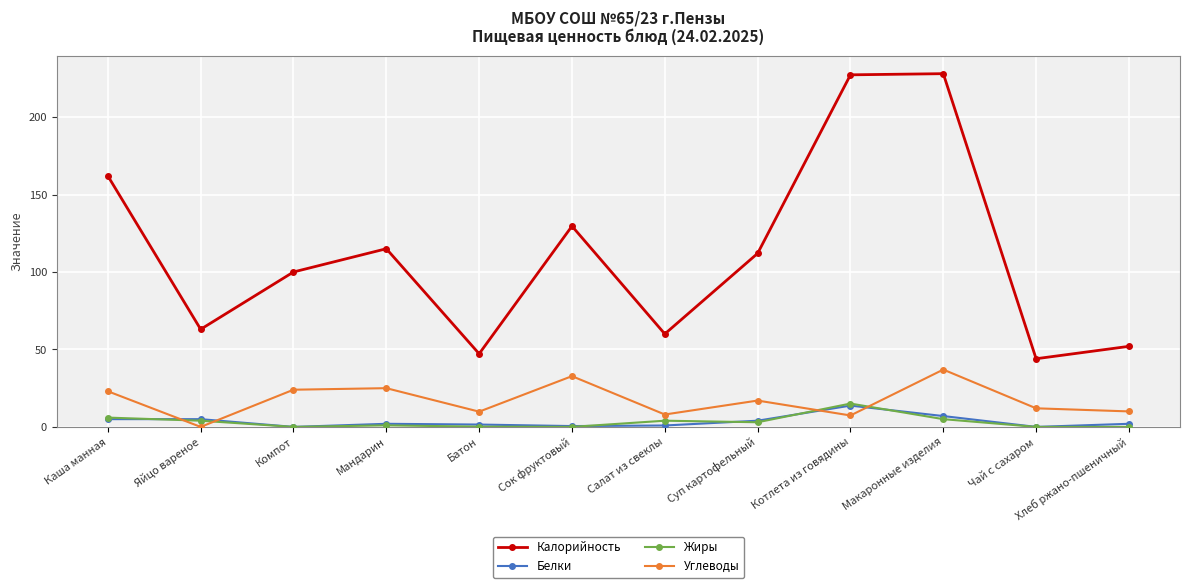

What is the approximate value of Калорийность at Батон?

47.2